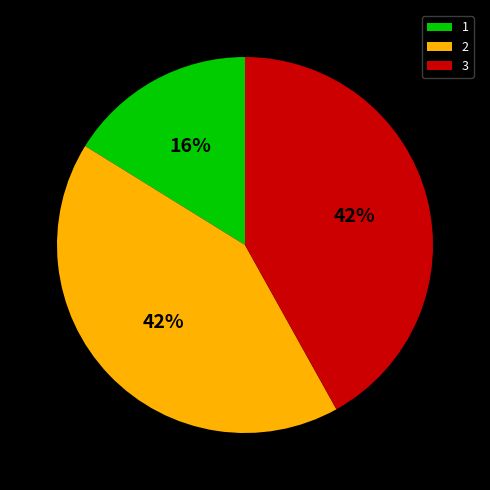

To the nearest percent, what portion does 3 represent?

42%